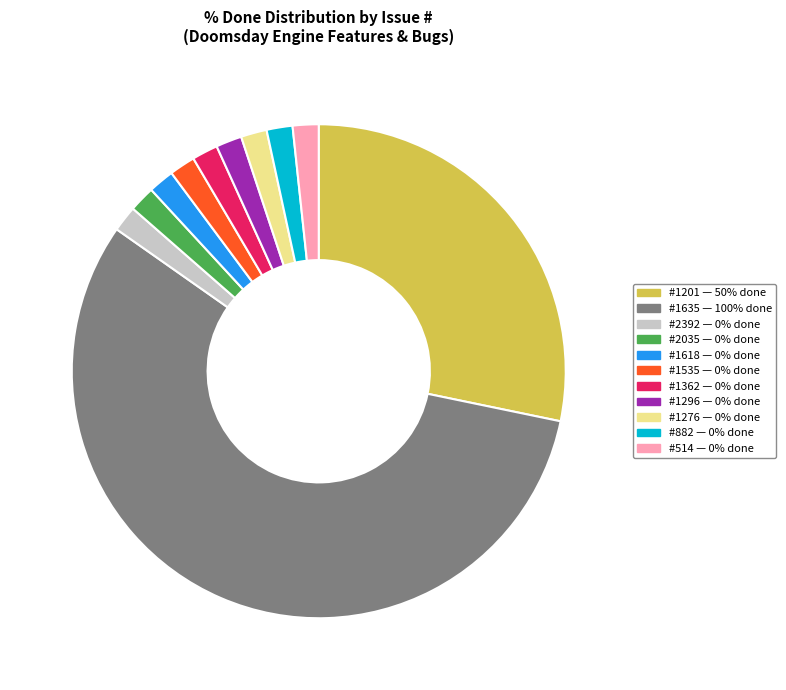

Is there a majority slice in this chart?

Yes